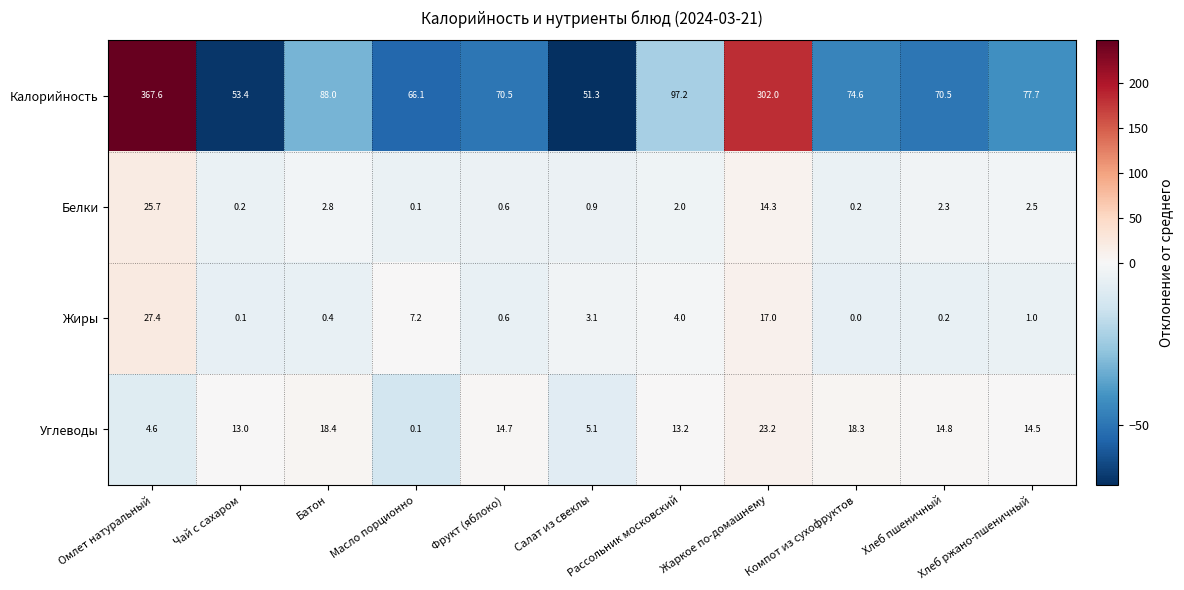

What is the highest value of the Жиры series?

27.4